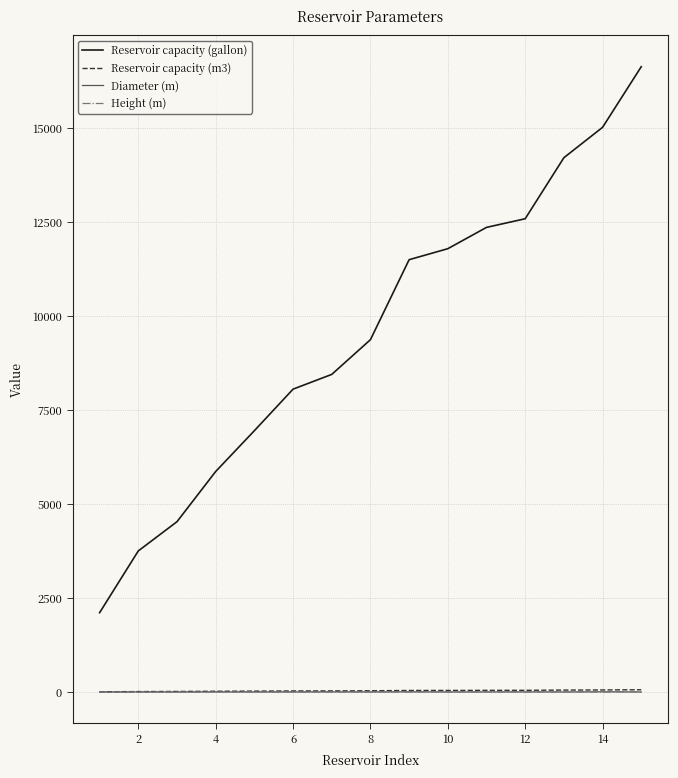

Which series has the largest total across all categories?

Reservoir capacity (gallon)